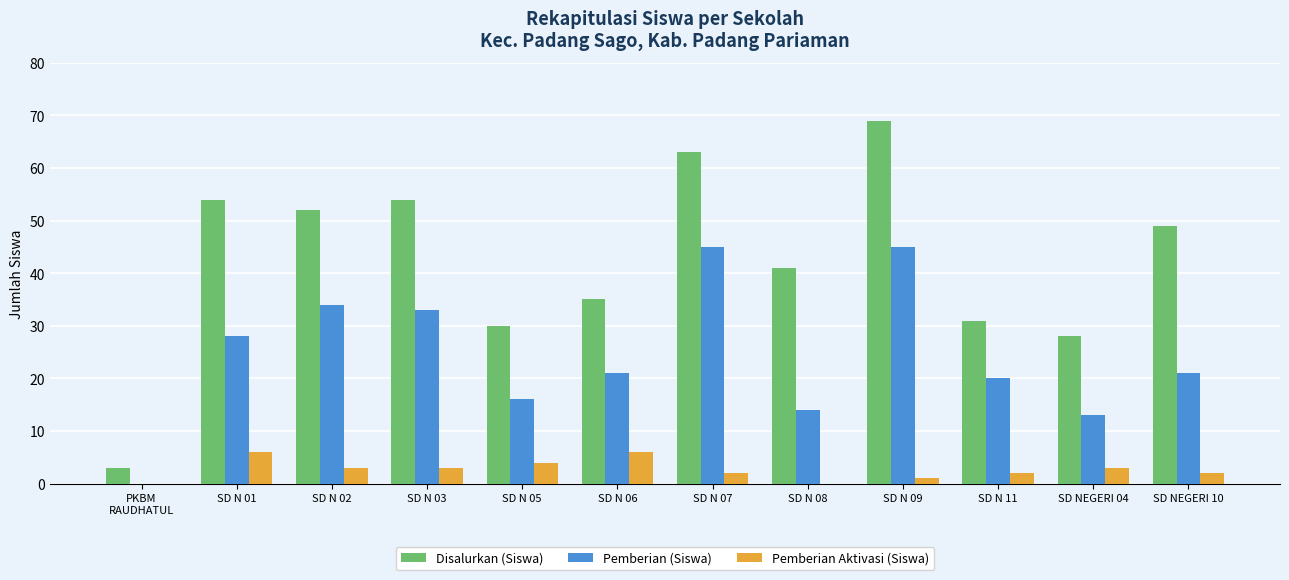

Read the Pemberian (Siswa) value at SD N 07.

45